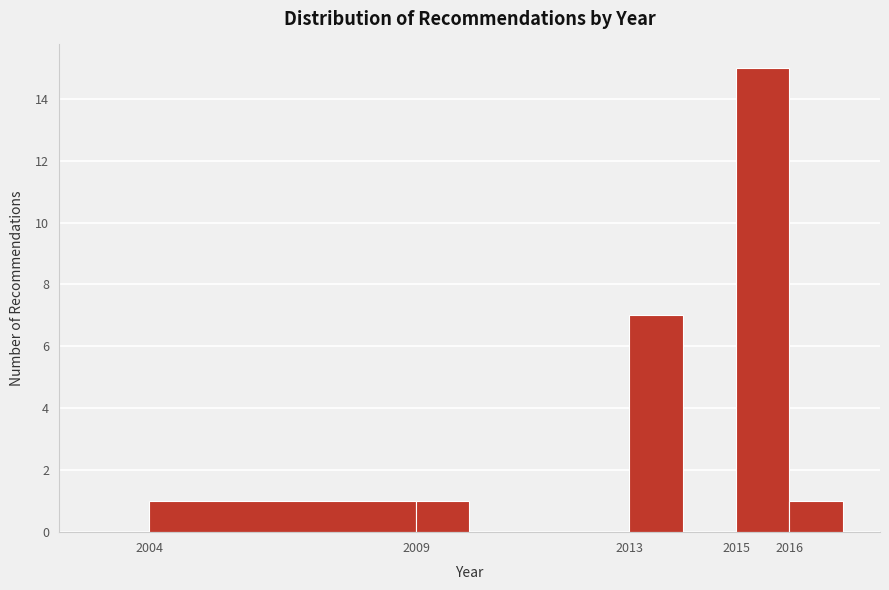

Over which range of the x-axis is the bar tallest?

2015 to 2016